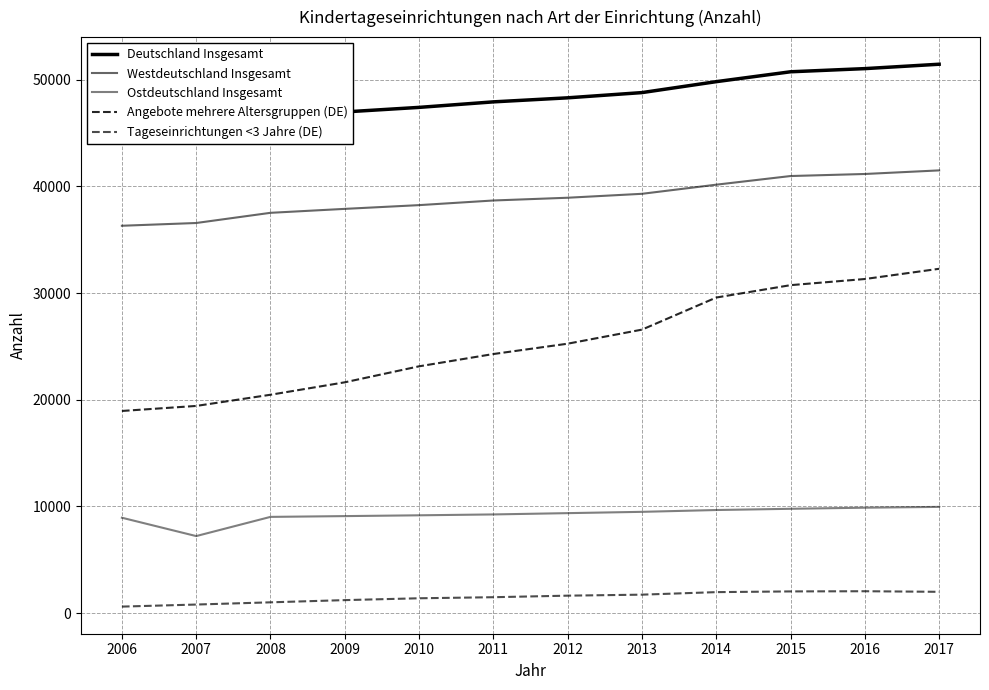

How many interior local peaks does the Tageseinrichtungen <3 Jahre (DE) series have?

1